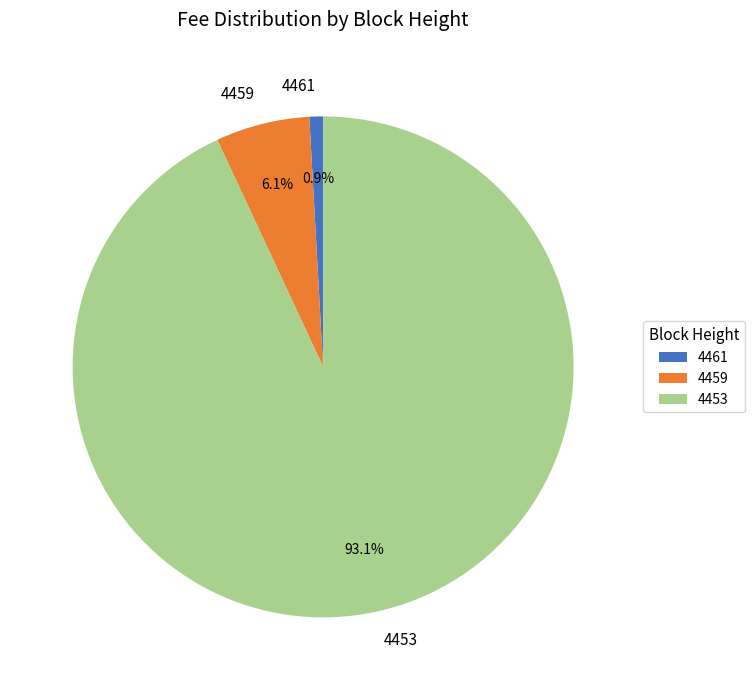

What is the majority slice?

4453